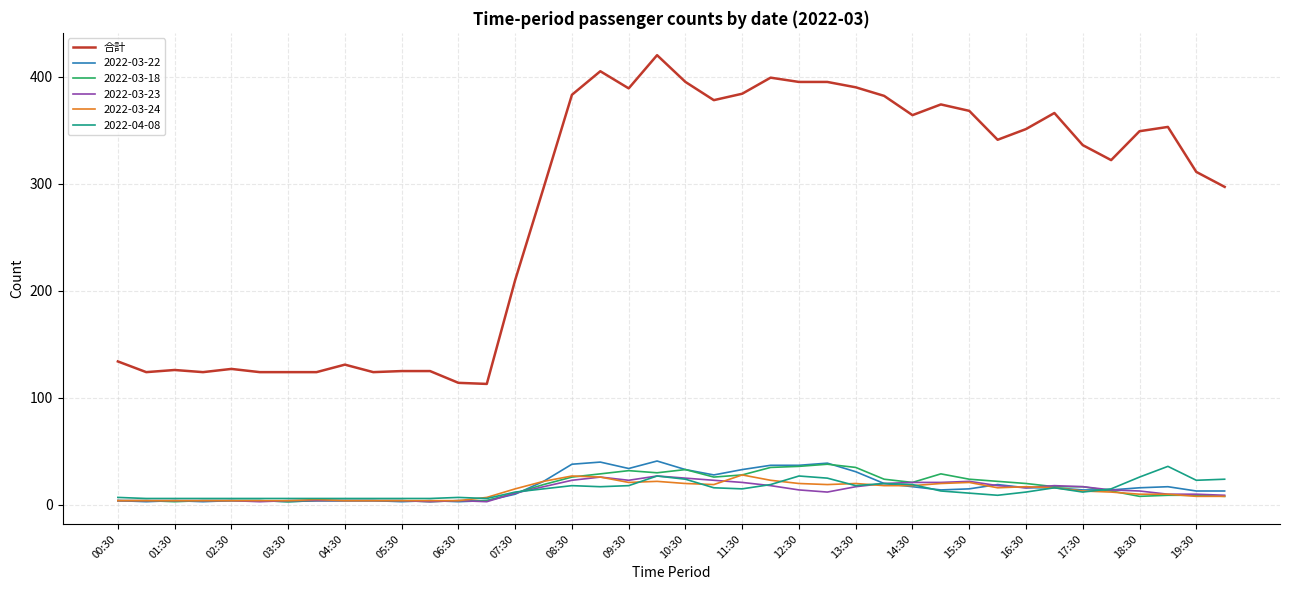

True or false: 合計 and 2022-03-23 intersect in this chart.

False